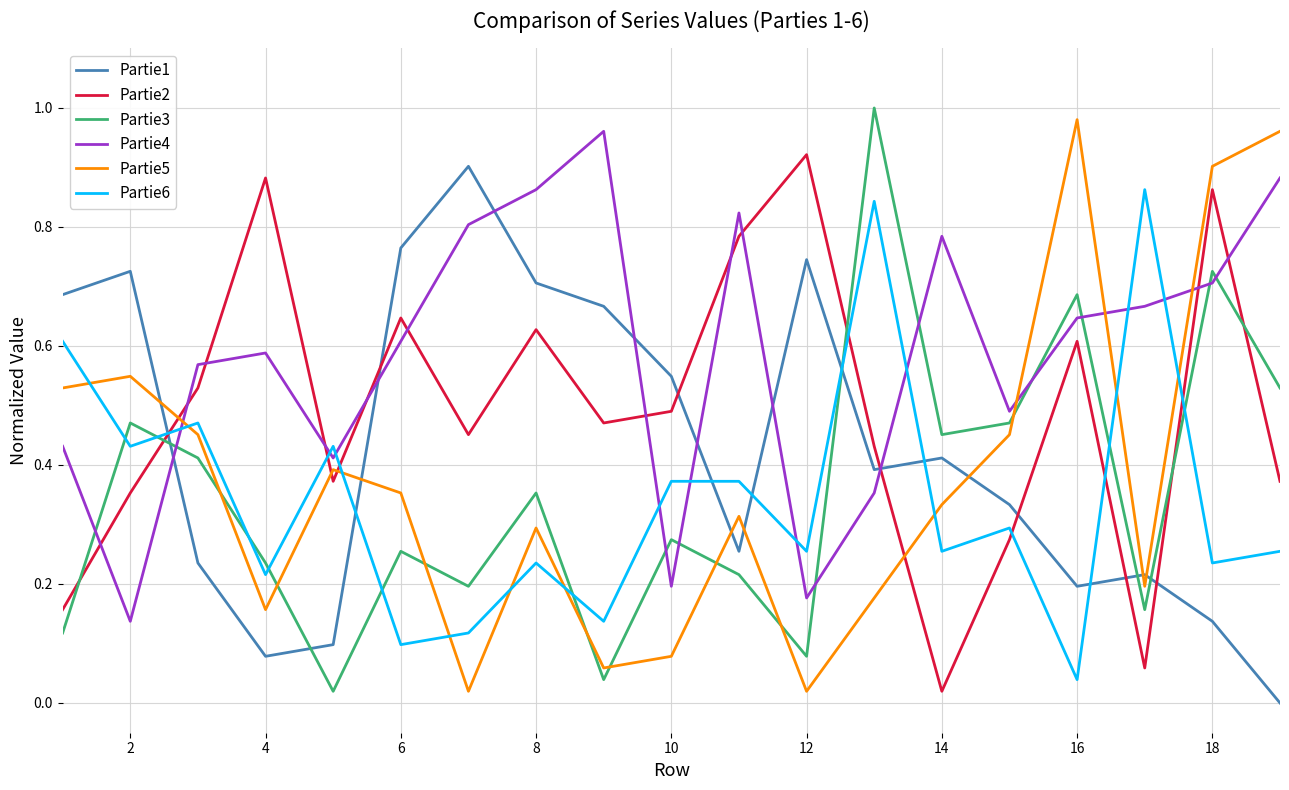

True or false: Partie4 has more than 1 points higher than both neighbors.

True